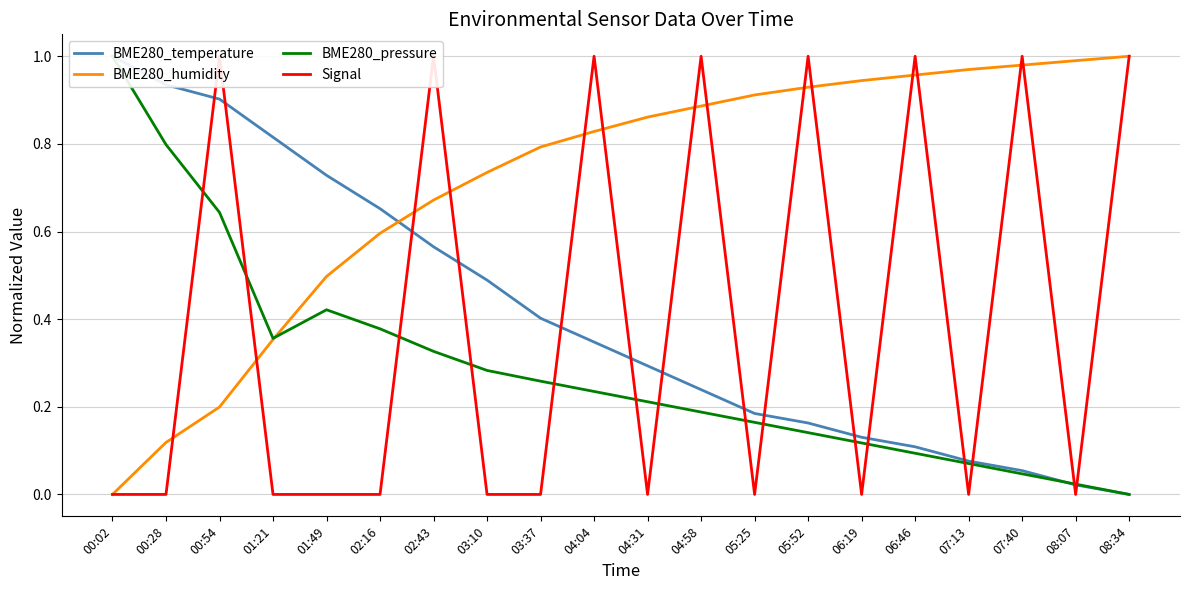

What is the average value of the BME280_temperature series?

0.4